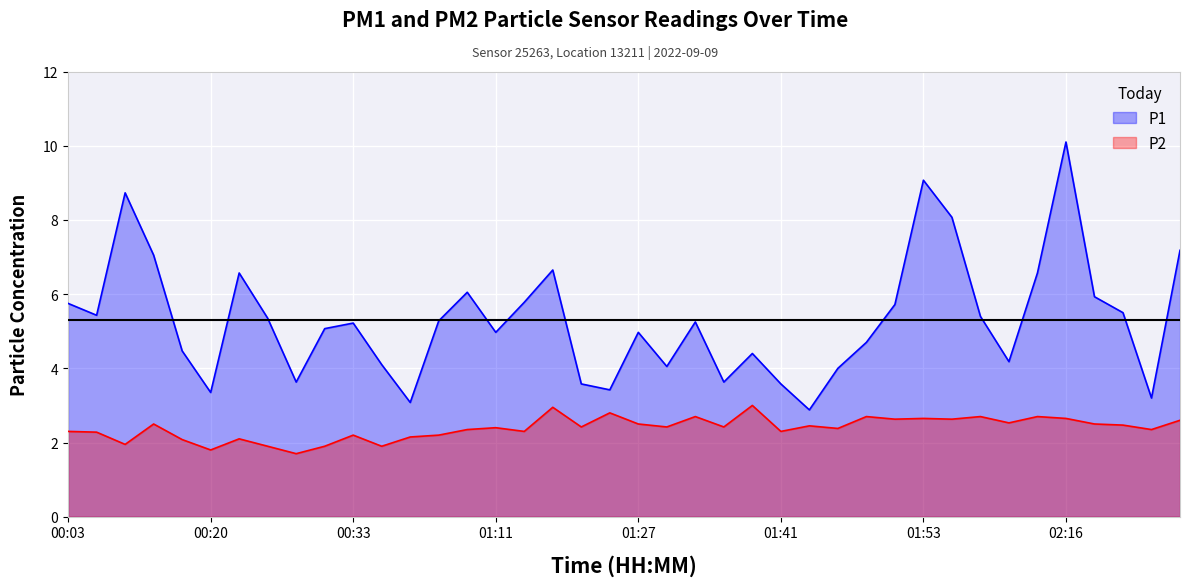

Between 01:32 and 00:33, which is larger?

01:32